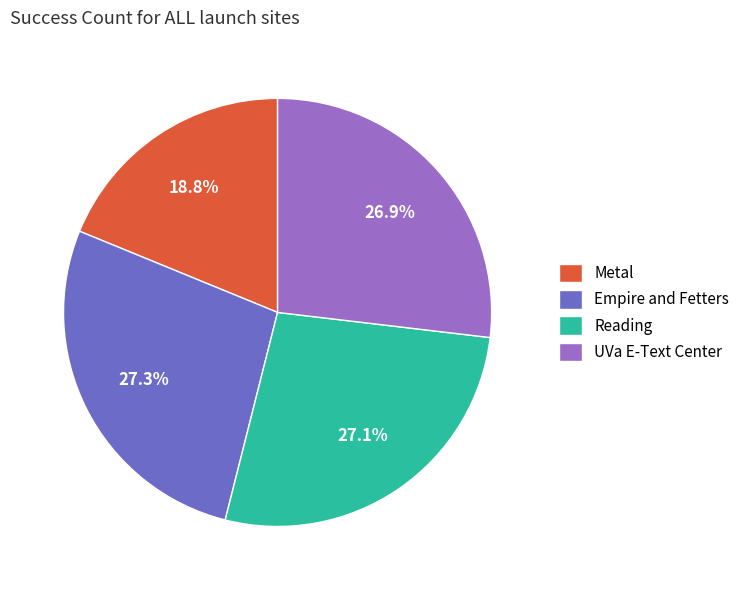

The Reading slice represents 36% of the pie. True or false?

False